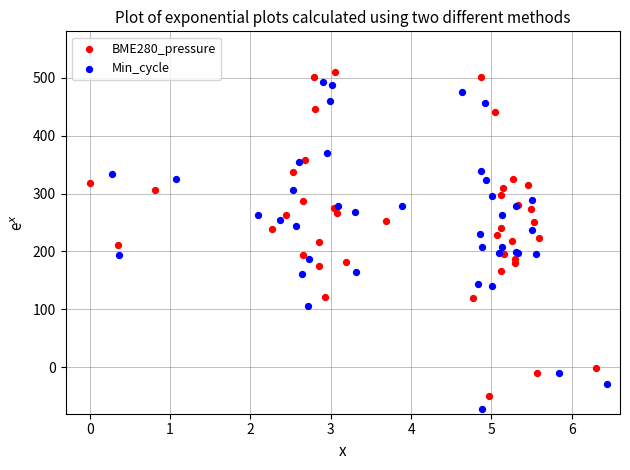

What are all the series names shown in the legend?

BME280_pressure, Min_cycle